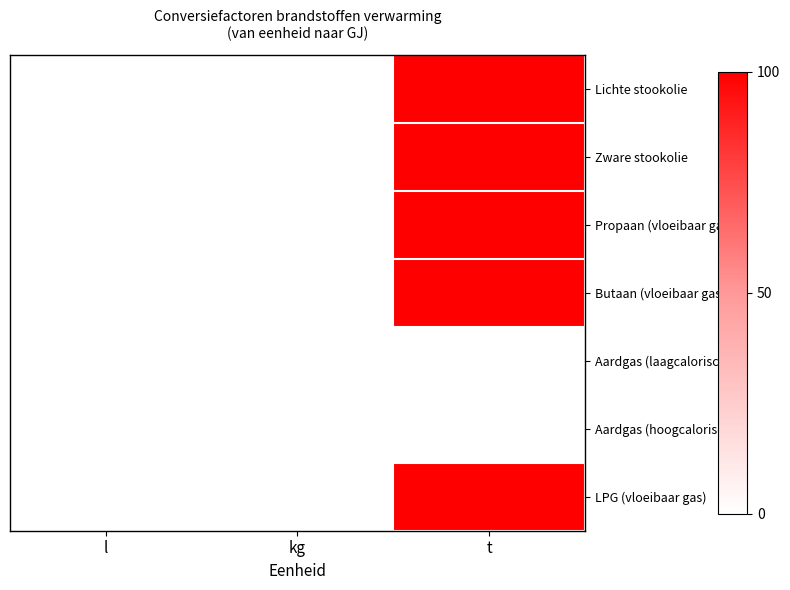

Which series has the largest range (max minus min)?

Lichte stookolie